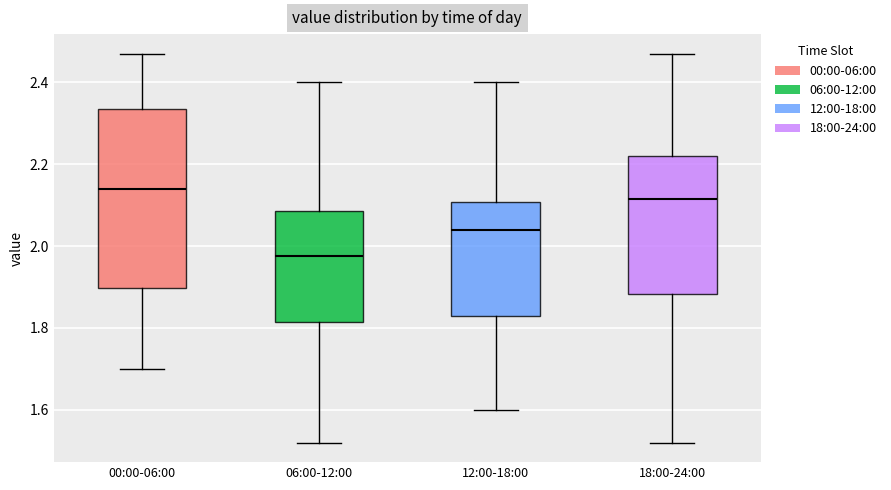

Where does the lower whisker of the box for 18:00-24:00 end on the y-axis? The values are not printed on the chart, so give them approximately, as read against the axis.

1.52